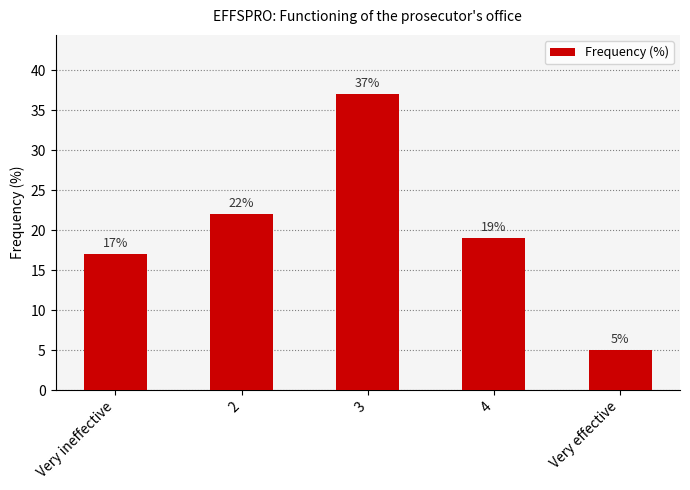

Is it true that the value at 4 is 19?

True